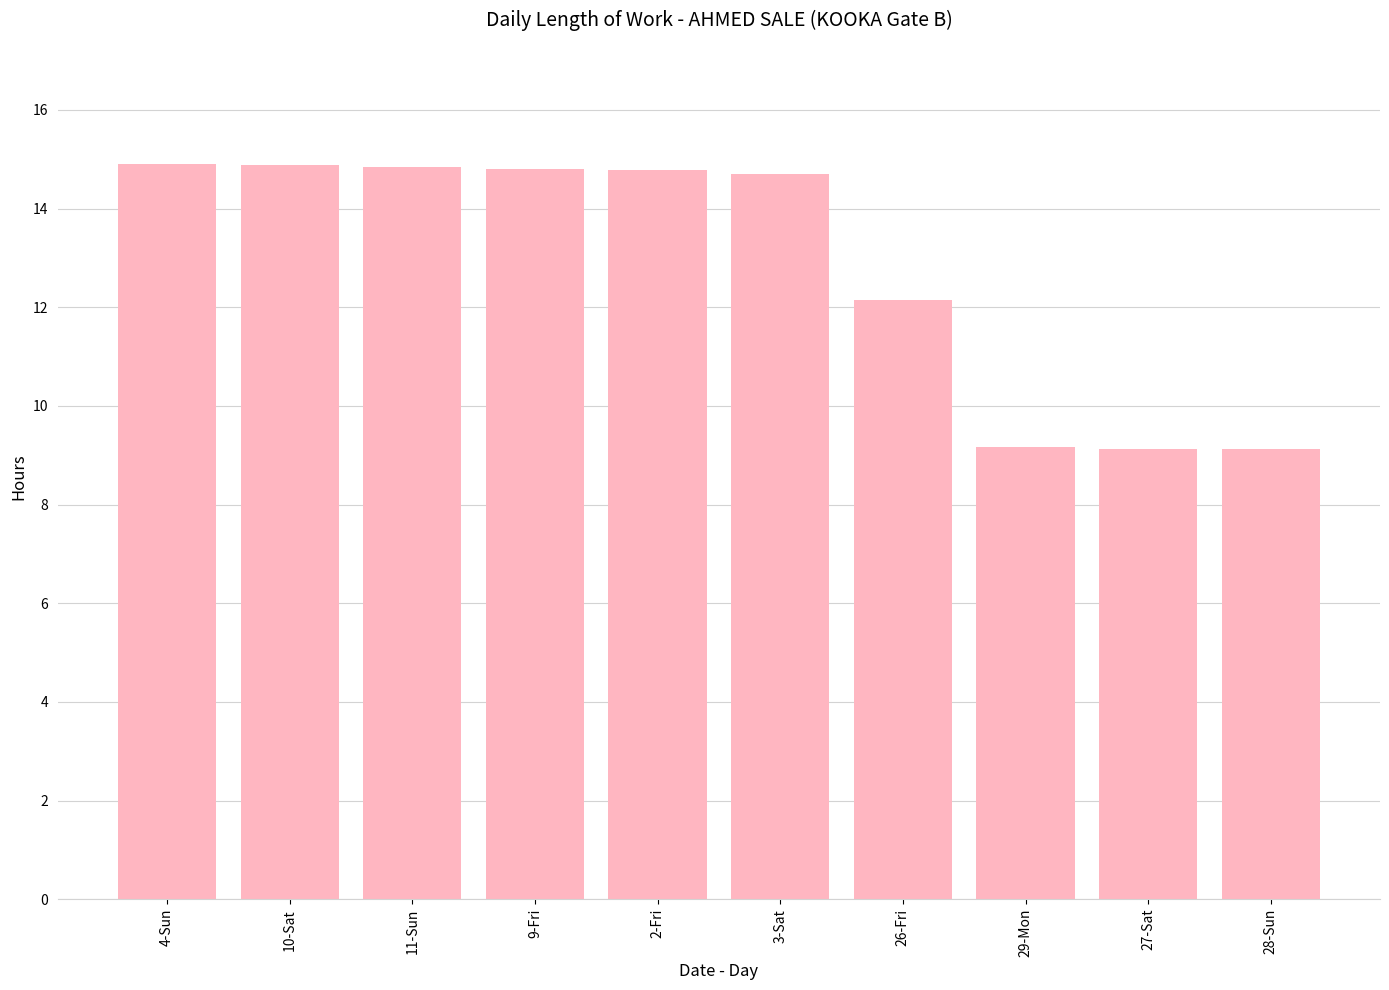

What is the change in value from 4-Sun to 27-Sat?

-5.8